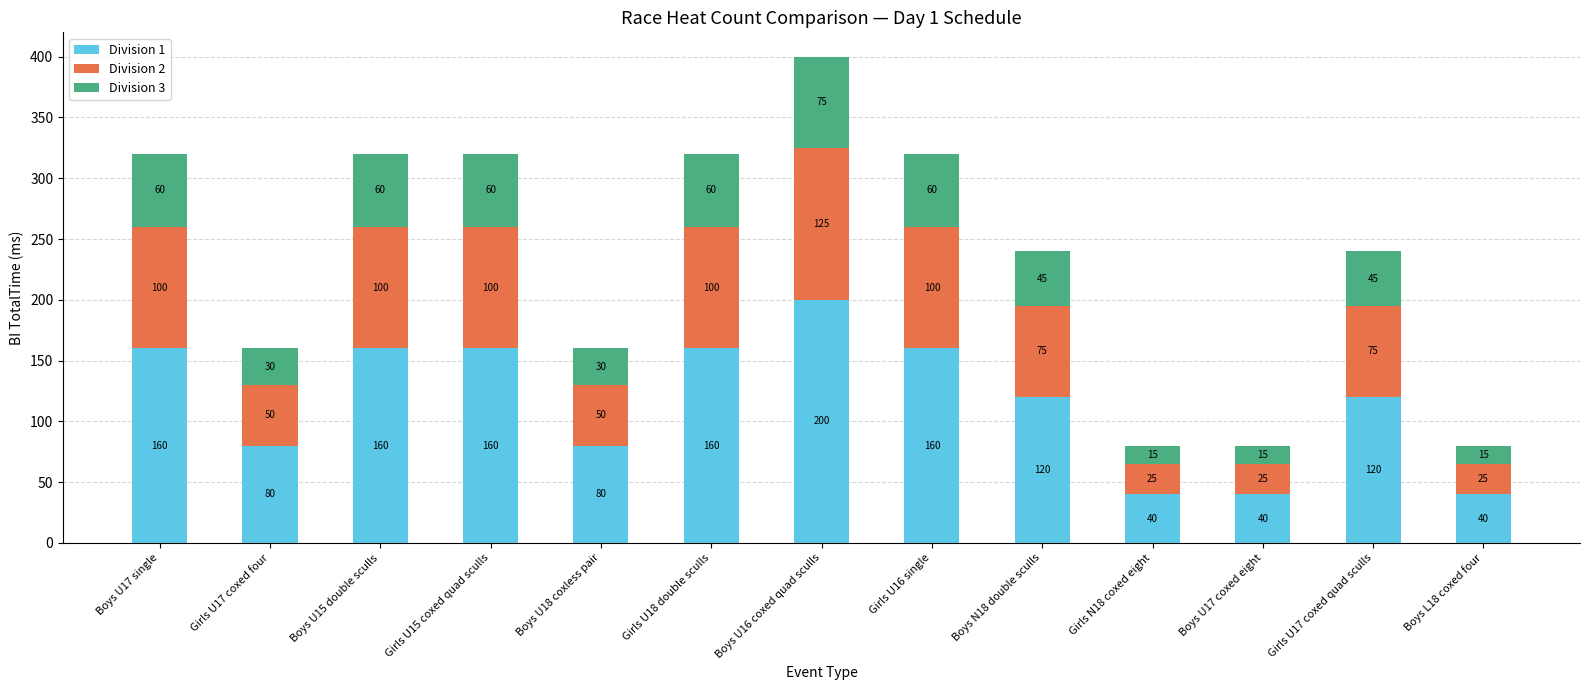

The Division 1 series shows 68 at Boys L18 coxed four. True or false?

False